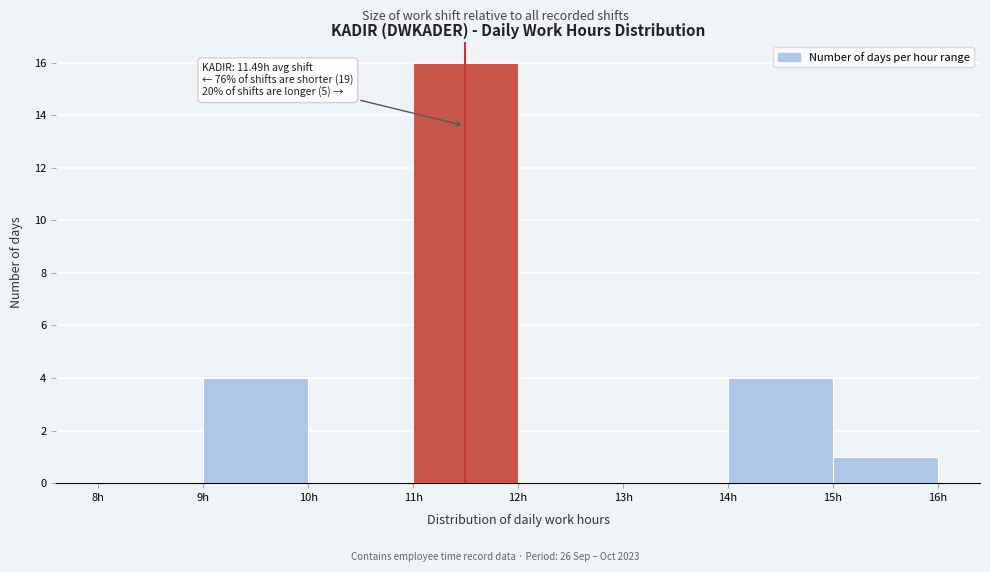

Which range on the x-axis has the tallest bar?

11 to 12